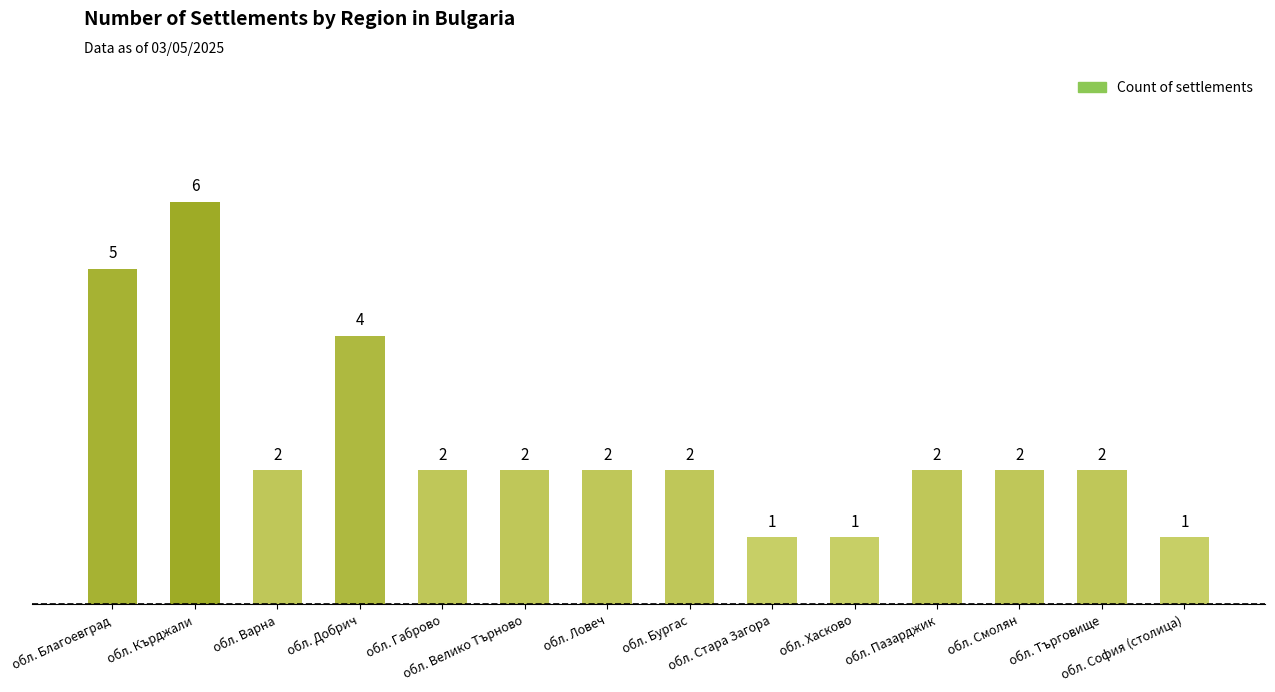

What position from the left is обл. Кърджали?

2